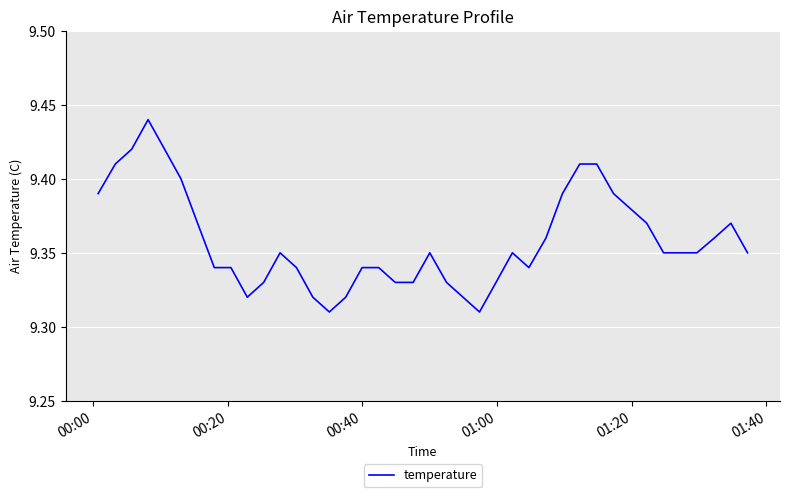

How many interior local valleys (lower than both neighbors) does the data have?

4